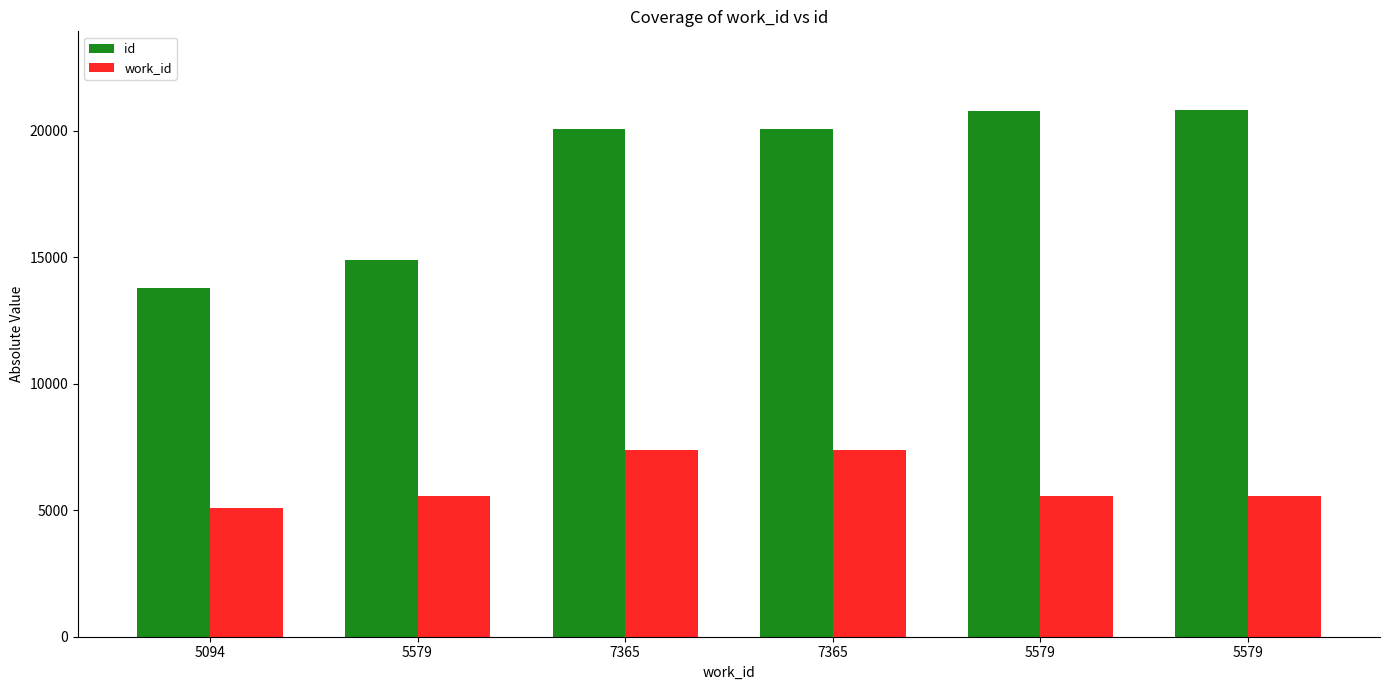

What is the sum of all id values?

110394